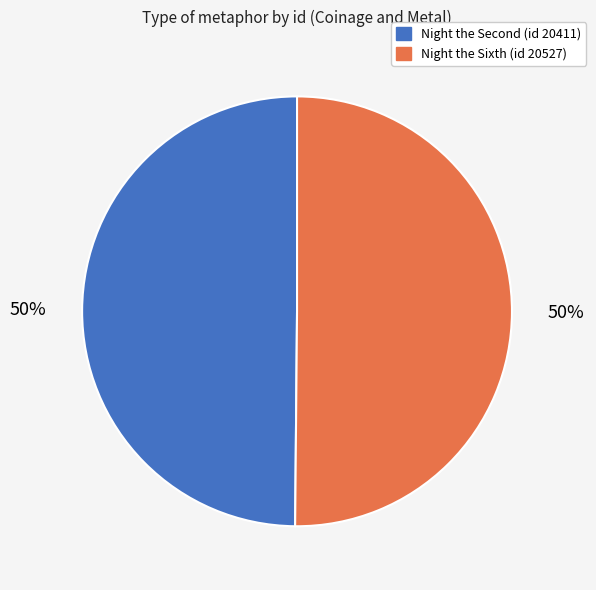

To the nearest percent, what is the average slice percentage?

50%